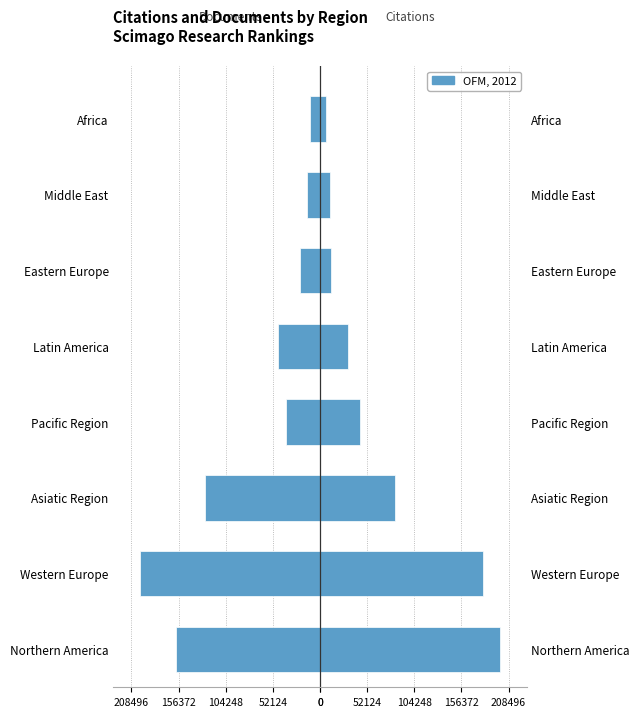

Is the value of Documents at Eastern Europe greater than the value of Citations at Eastern Europe?

No